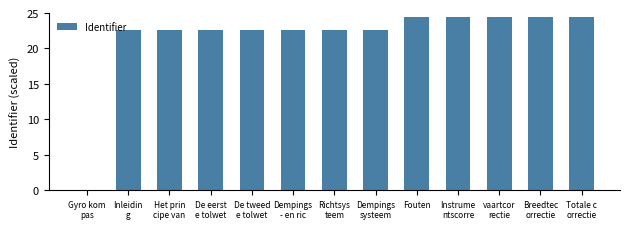

Are the bars horizontal?

No